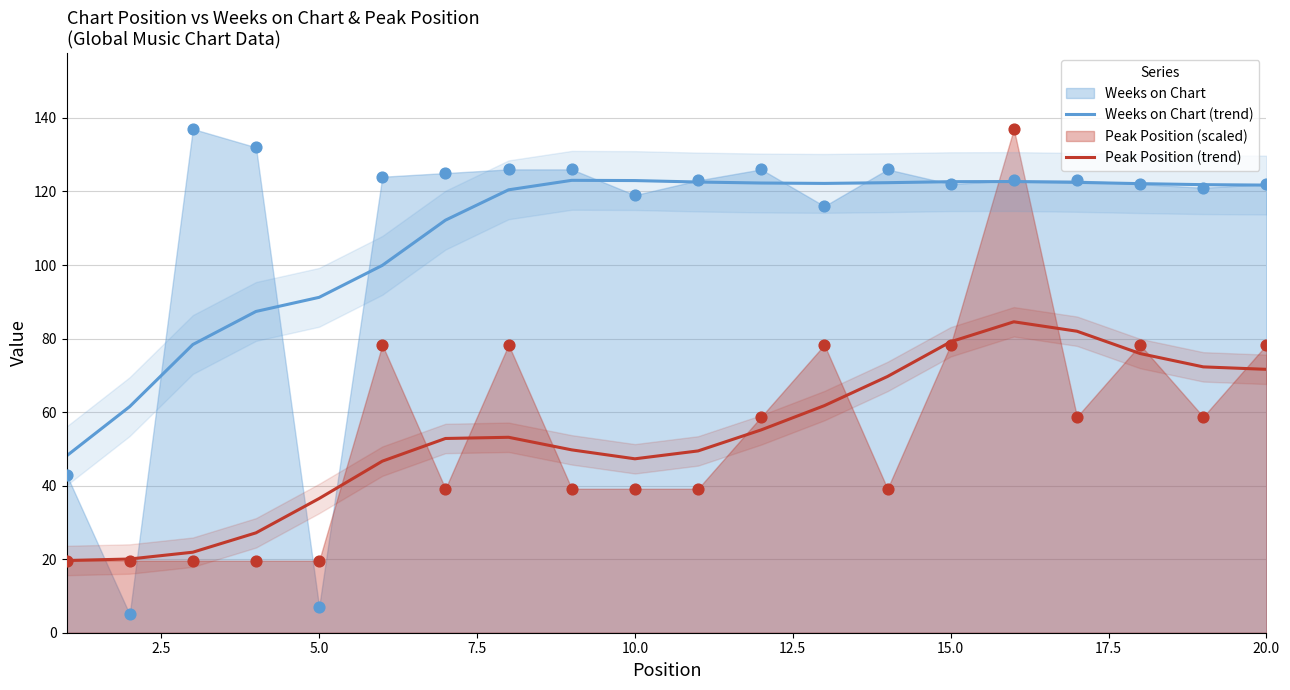

The value of Weeks on Chart (trend) at 10.0 is 82.6. True or false?

False